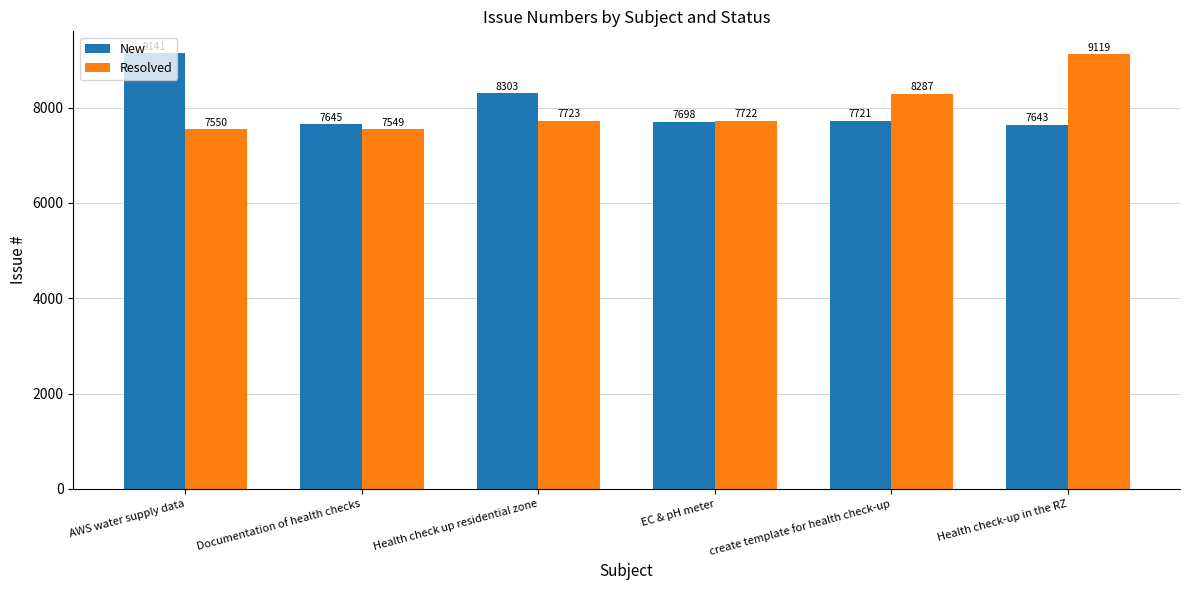

What is the label of the 5th bar from the left?

create template for health check-up